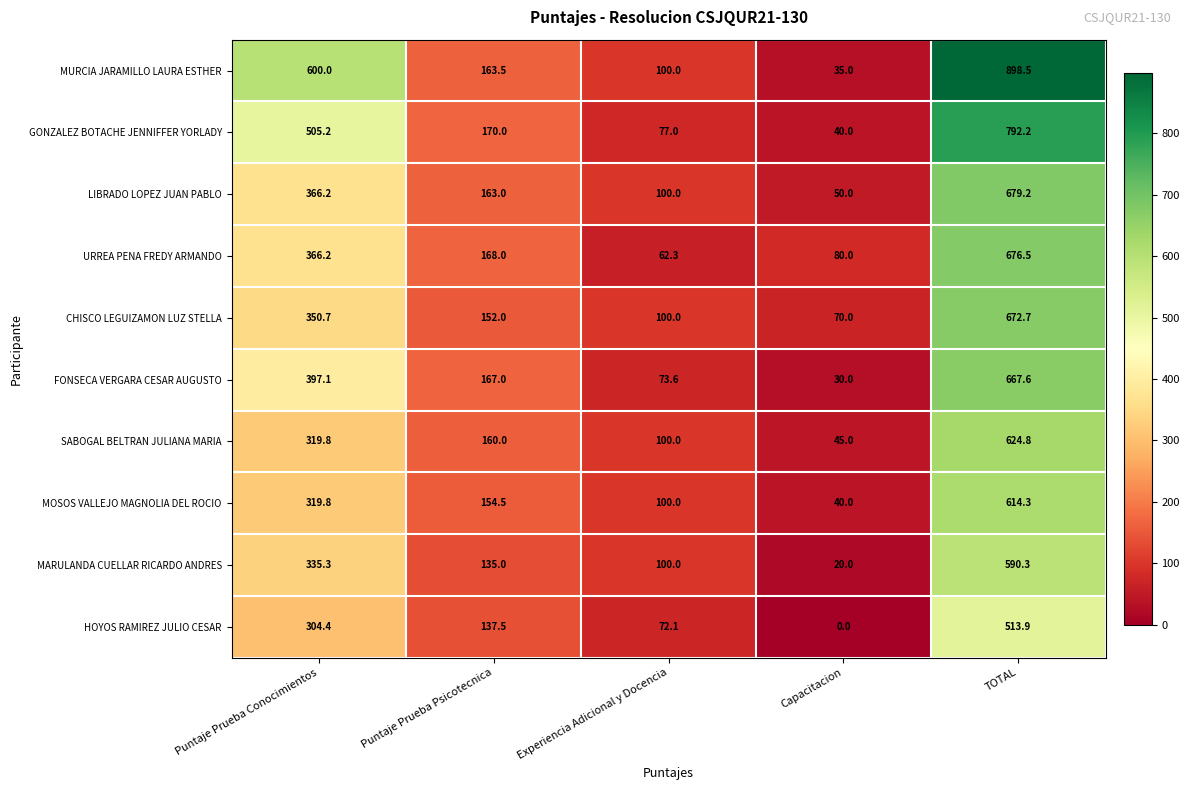

Where does the MURCIA JARAMILLO LAURA ESTHER series first go above 163?

Puntaje Prueba Conocimientos